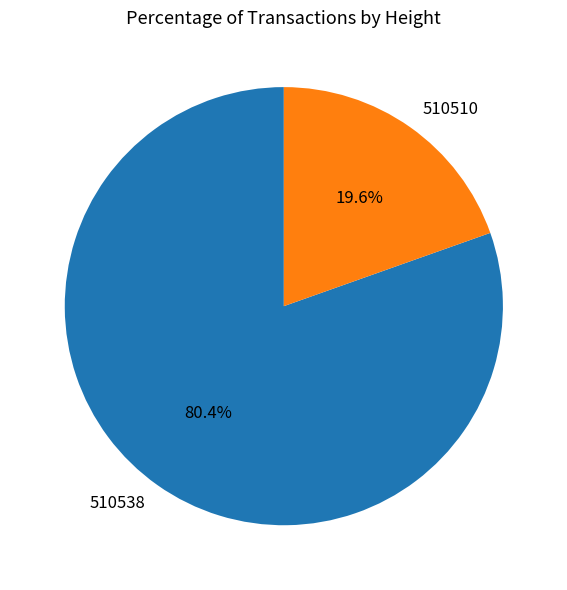

Which category has the smallest portion of the pie?

510510